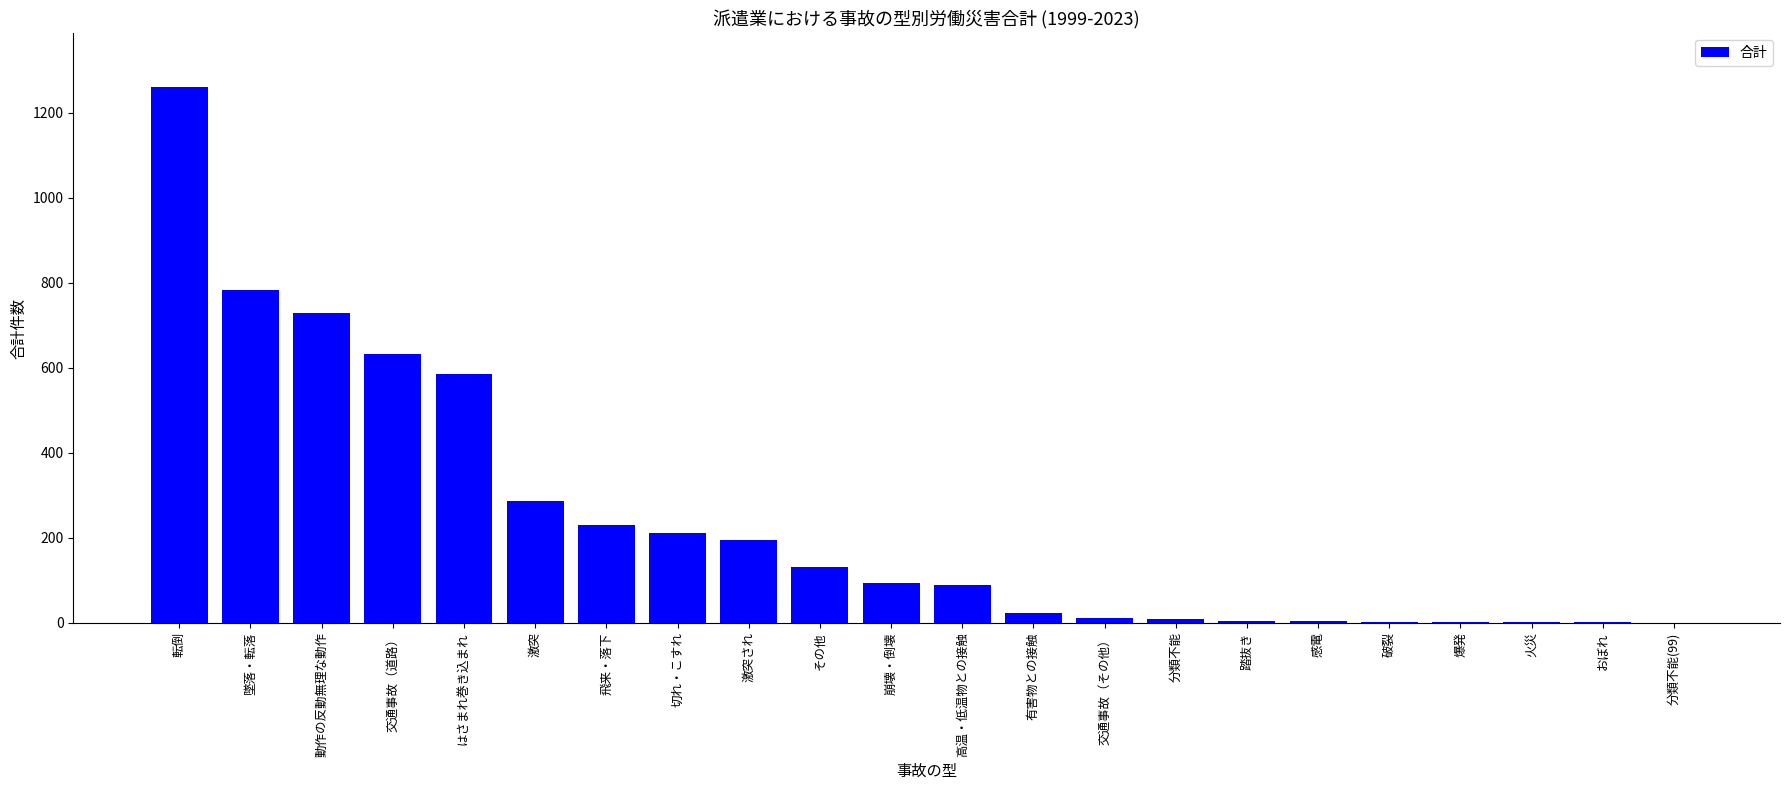

Which category has the highest value across all series?

転倒